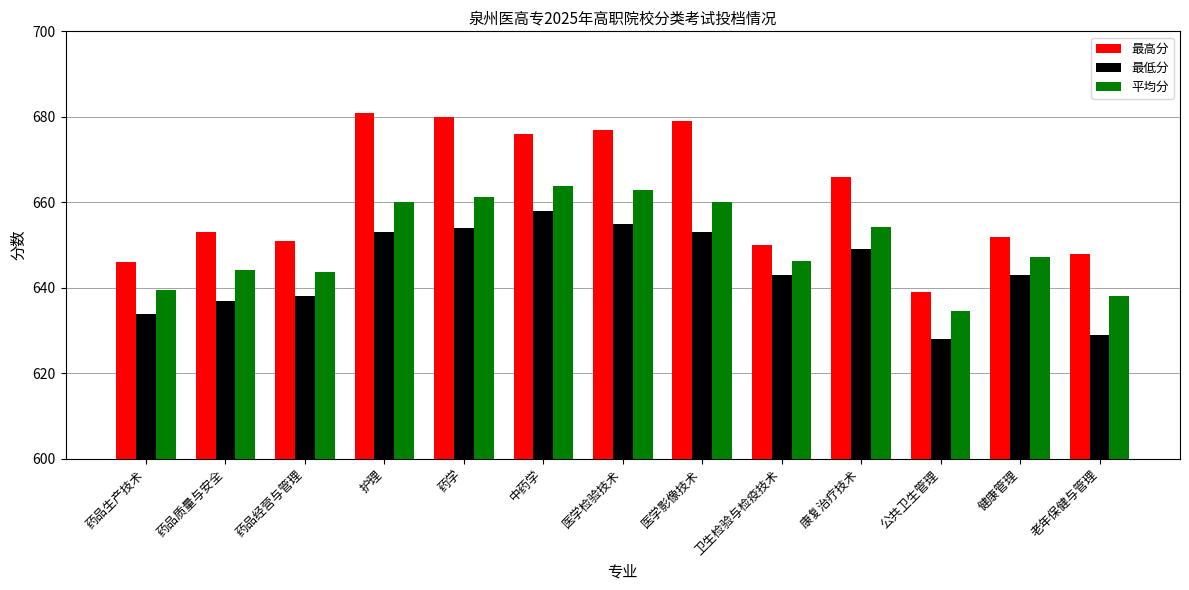

How many data points does each series have?

13